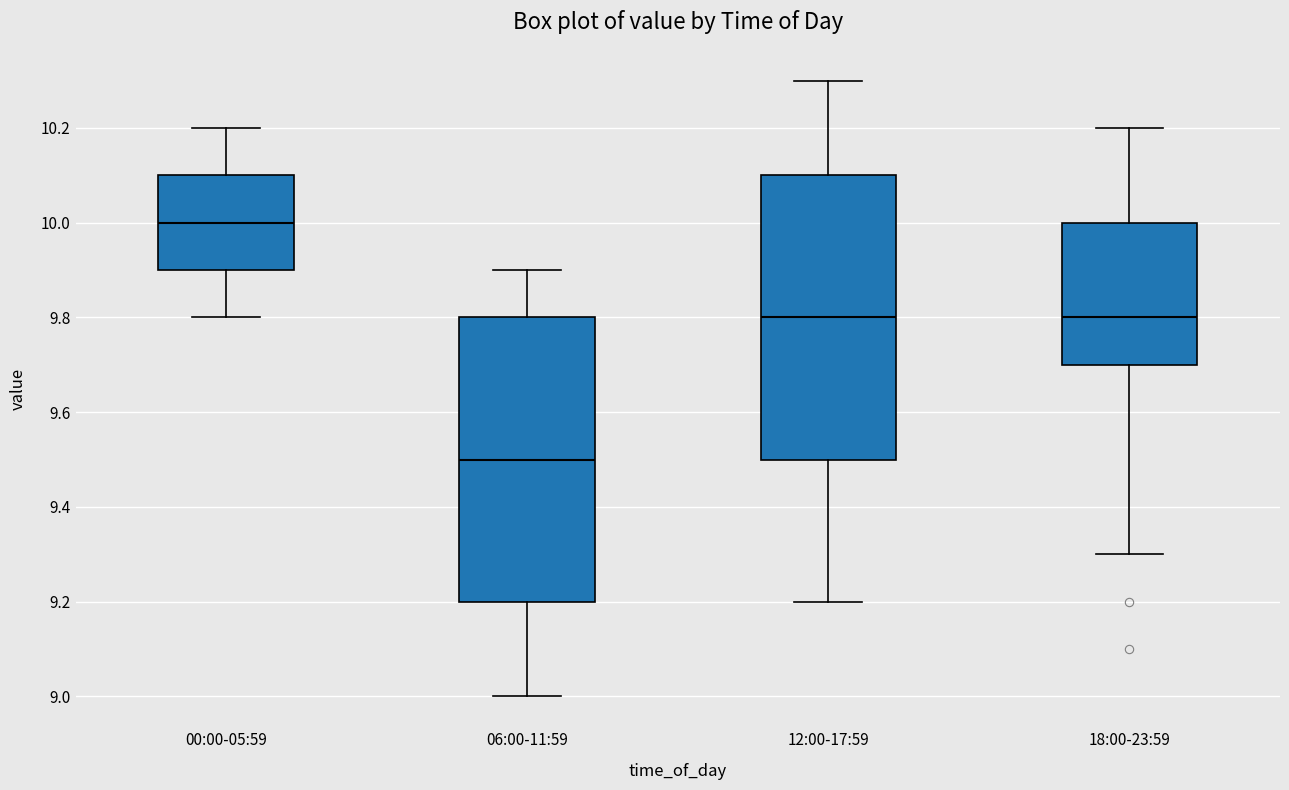

Which box's median line is the highest?

00:00-05:59